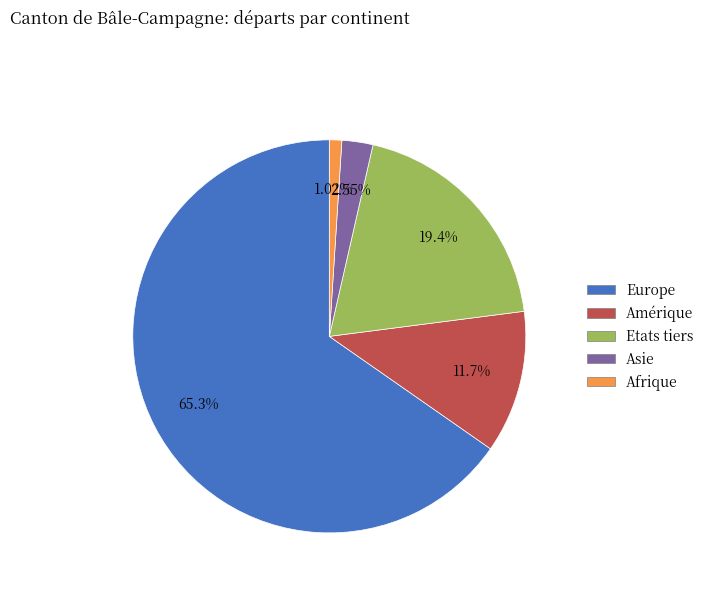

How many segments does this pie chart have?

5